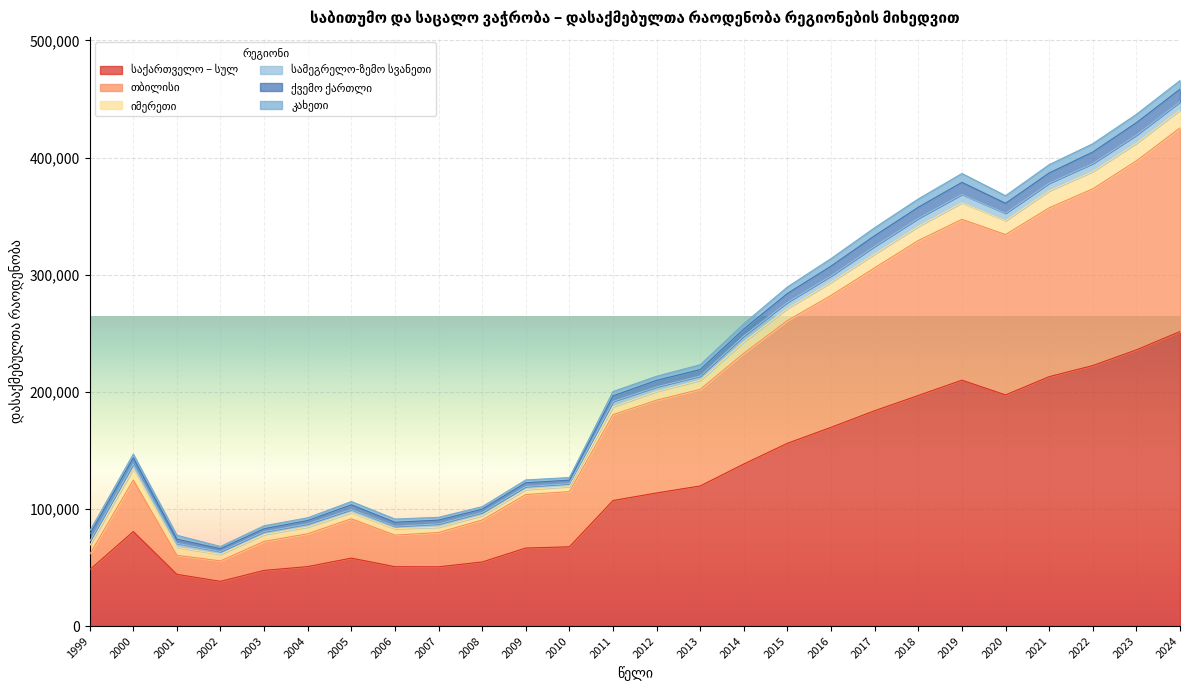

What is the minimum value for თბილისი?

13033